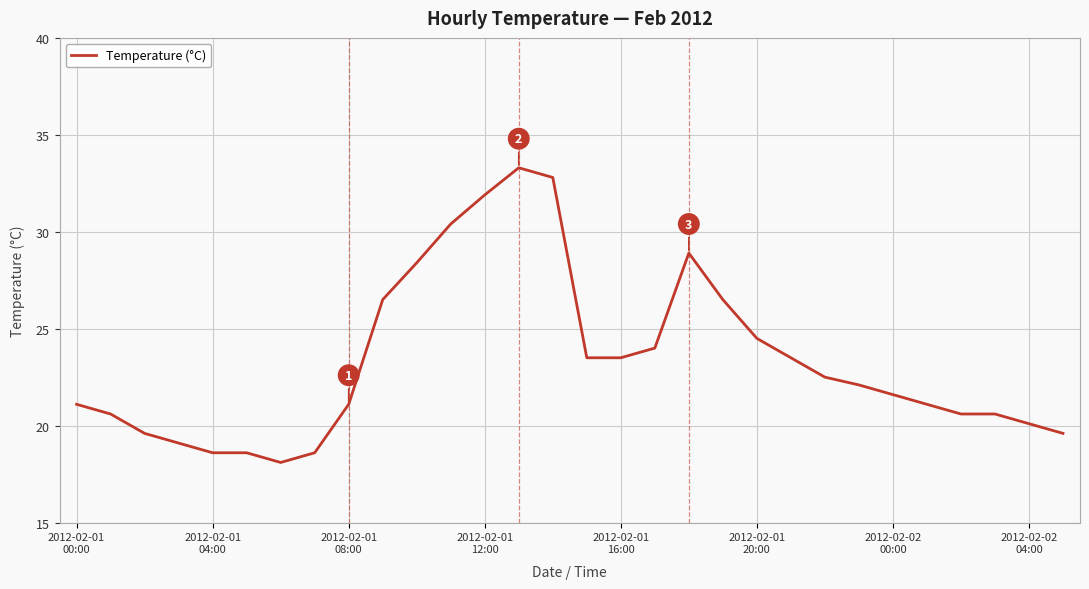

What is the difference between the maximum and minimum values?

15.2